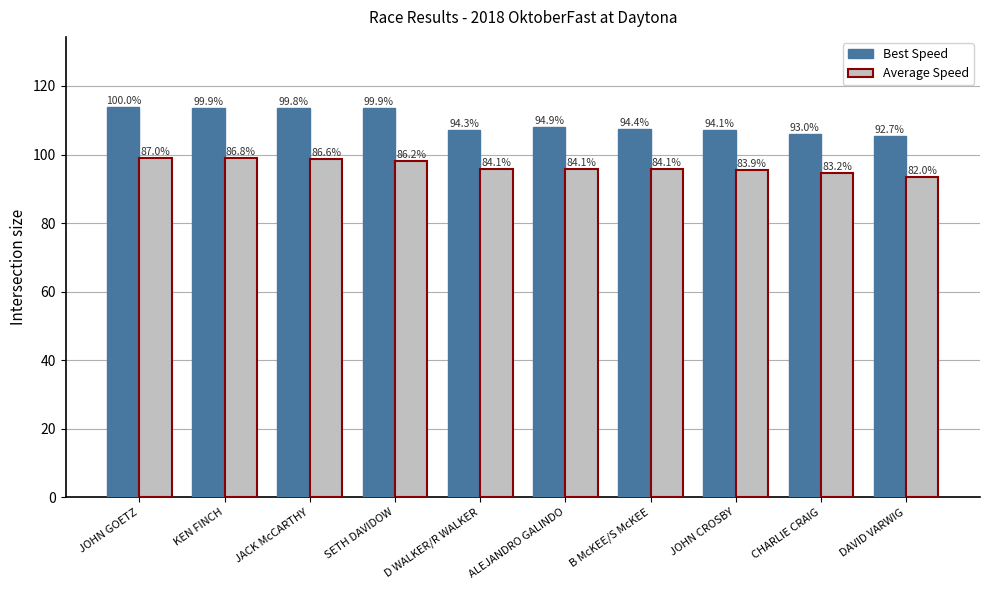

What is the difference between the maximum and minimum values in the Best Speed series?

8.4